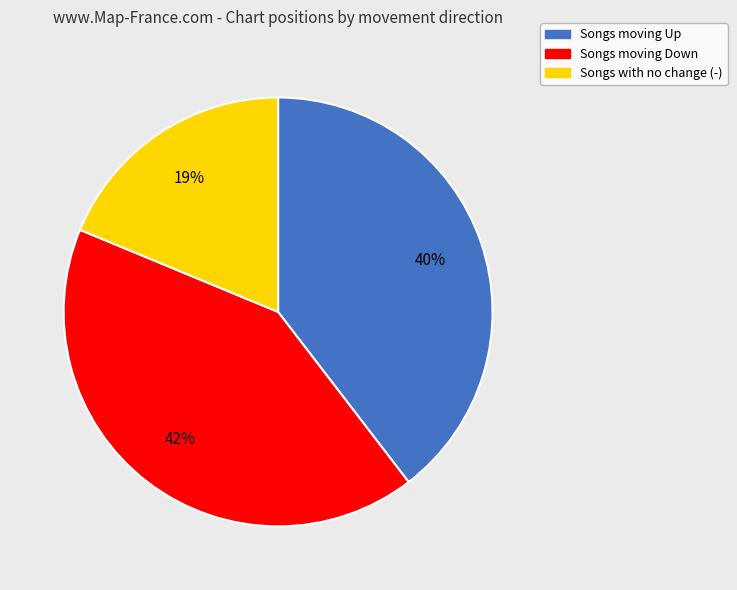

Is there any slice that represents more than half of the pie?

No